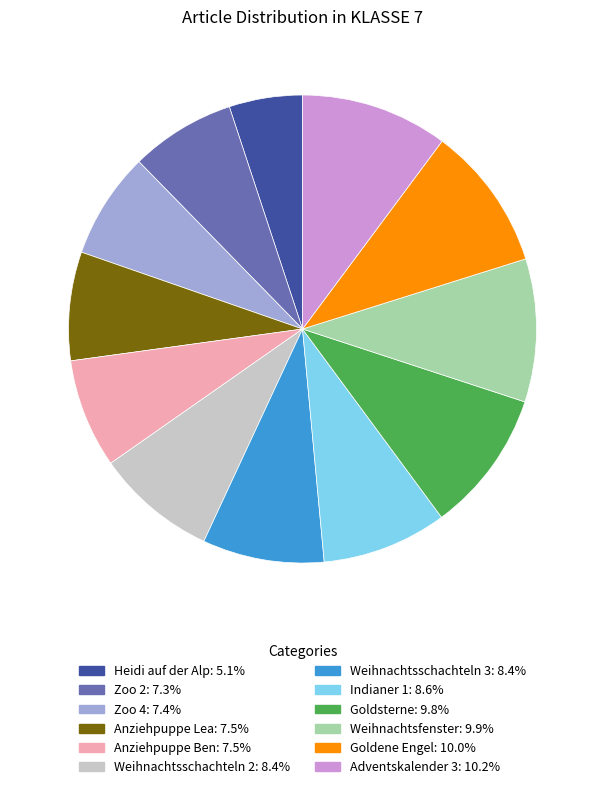

Combined, do Goldsterne and Zoo 4 account for over 50%?

No